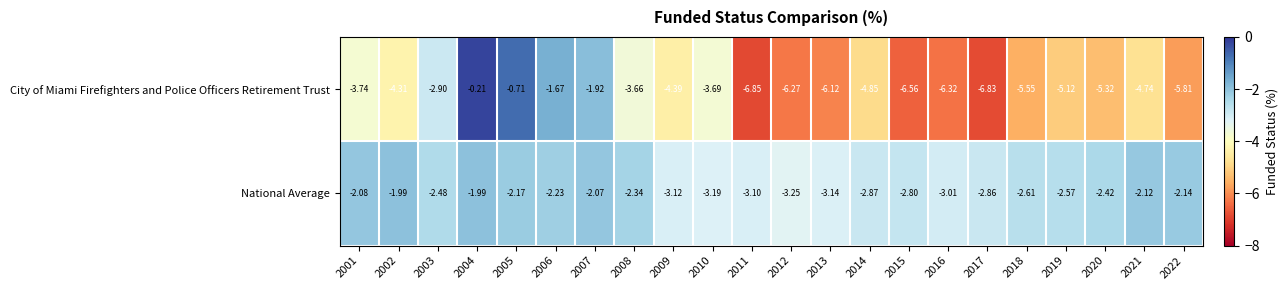

Rank the series at 2004 from highest to lowest value.

City of Miami Firefighters and Police Officers Retirement Trust, National Average